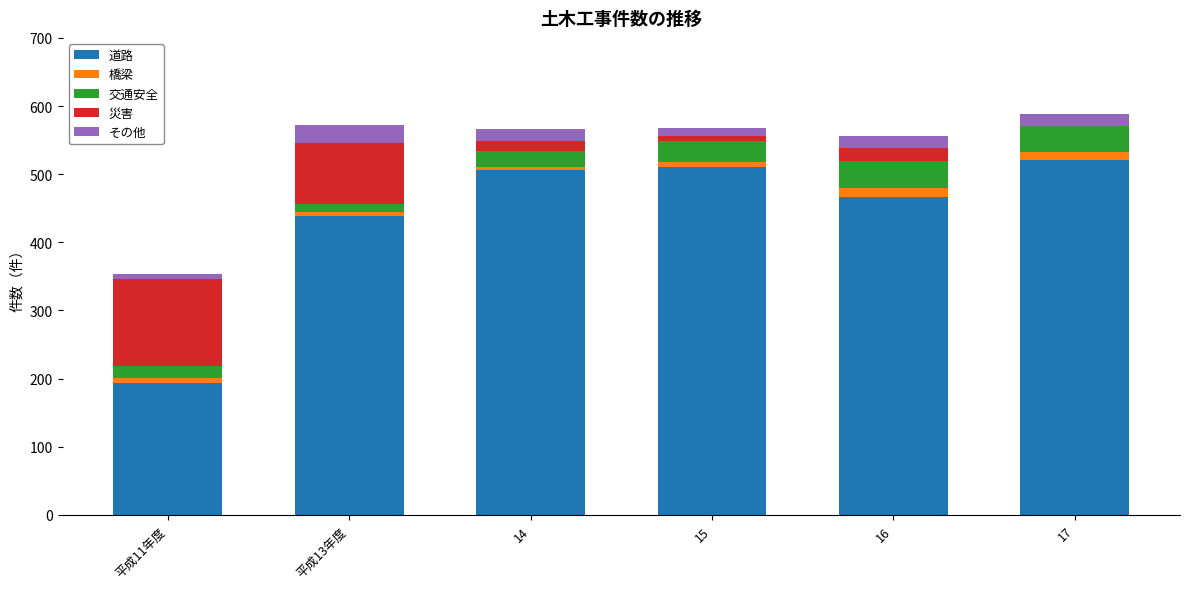

What is the maximum value for 道路?

521